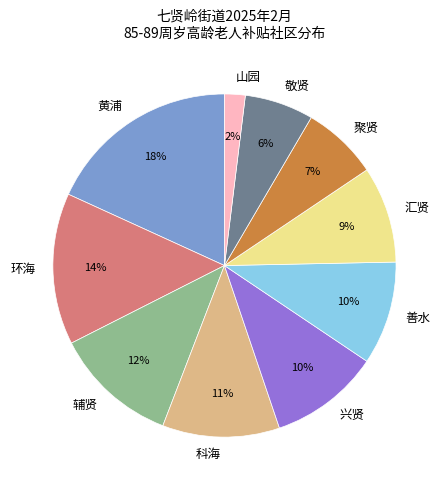

Combined, do 山园 and 敬贤 account for over 50%?

No